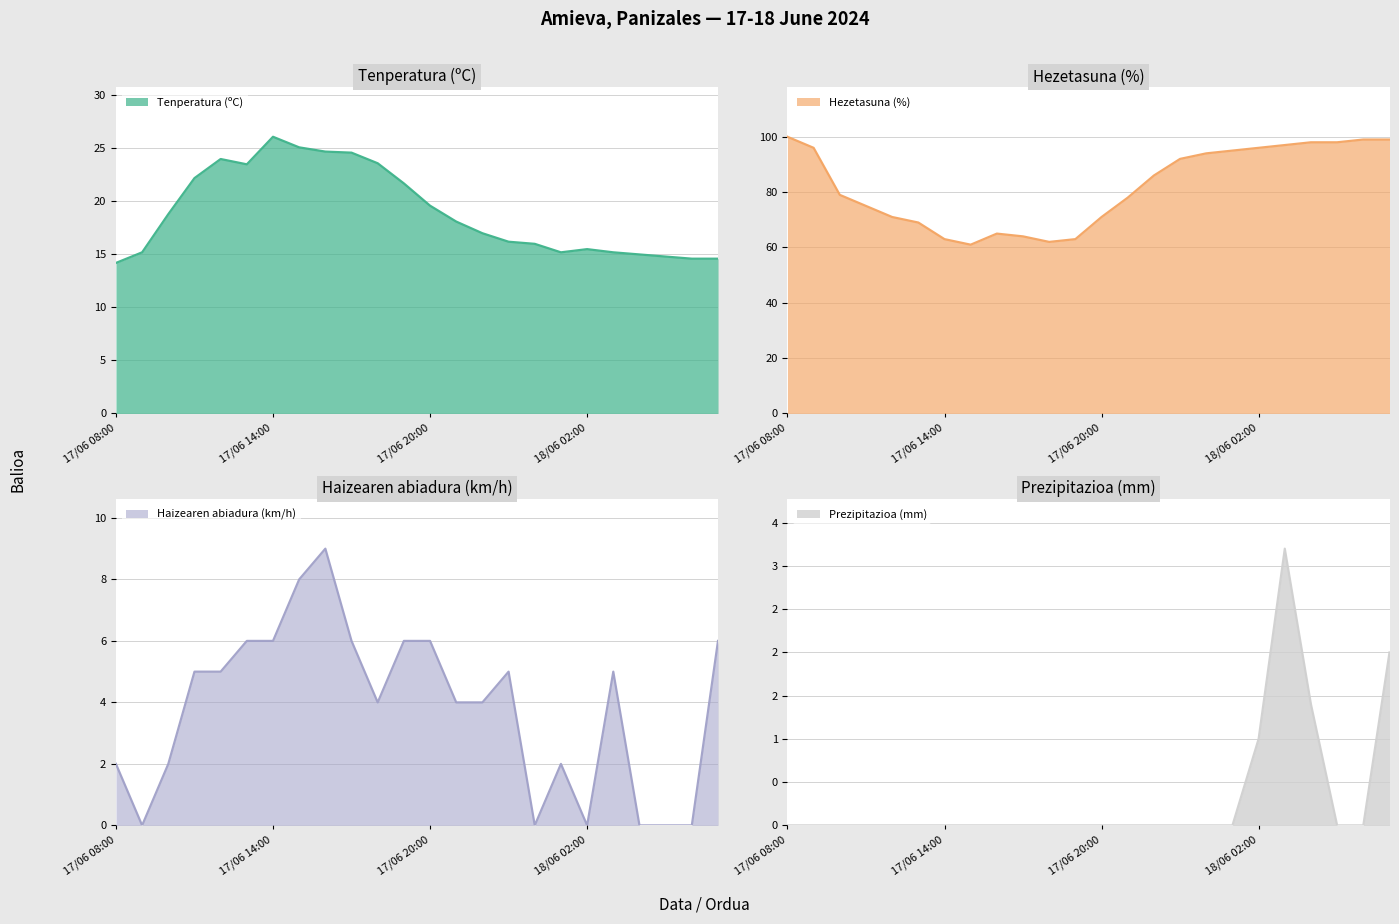

What is the sum of the Hezetasuna (%) values at 18/06 03:00 and 17/06 08:00?

197.0